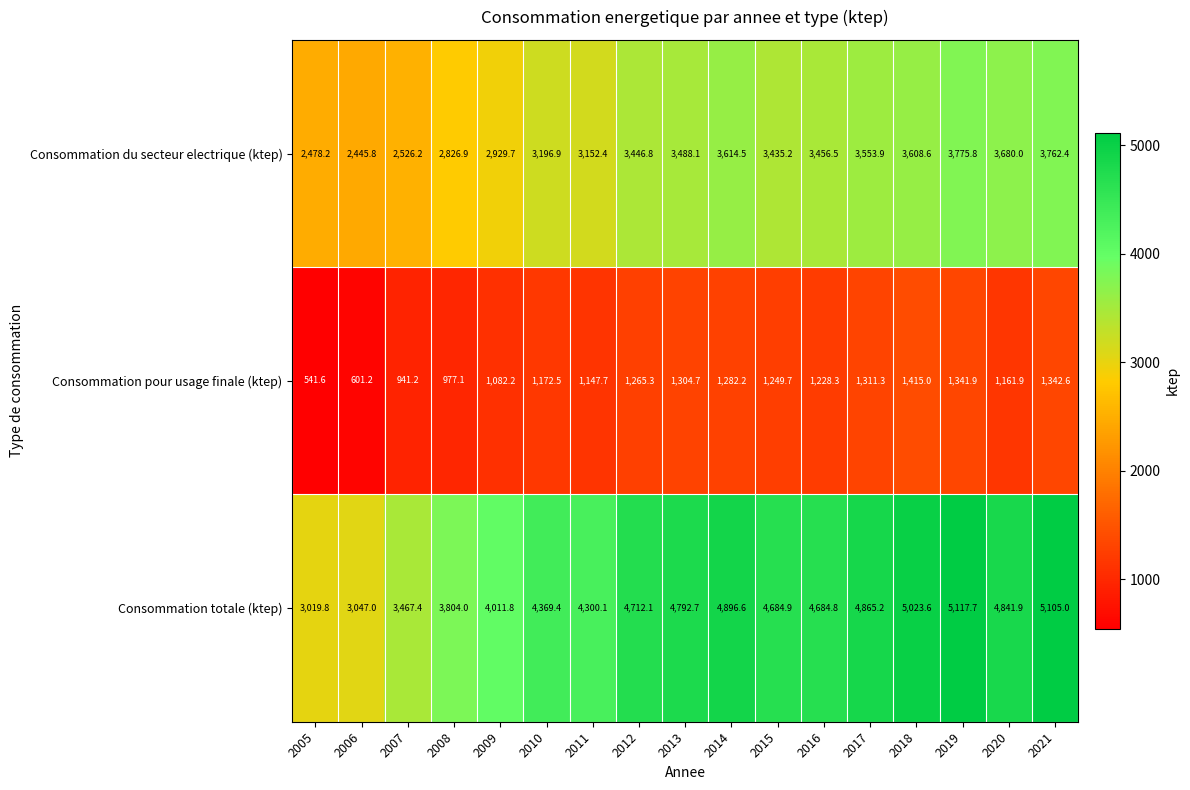

What is the approximate value of Consommation pour usage finale (ktep) at 2015?

1249.7